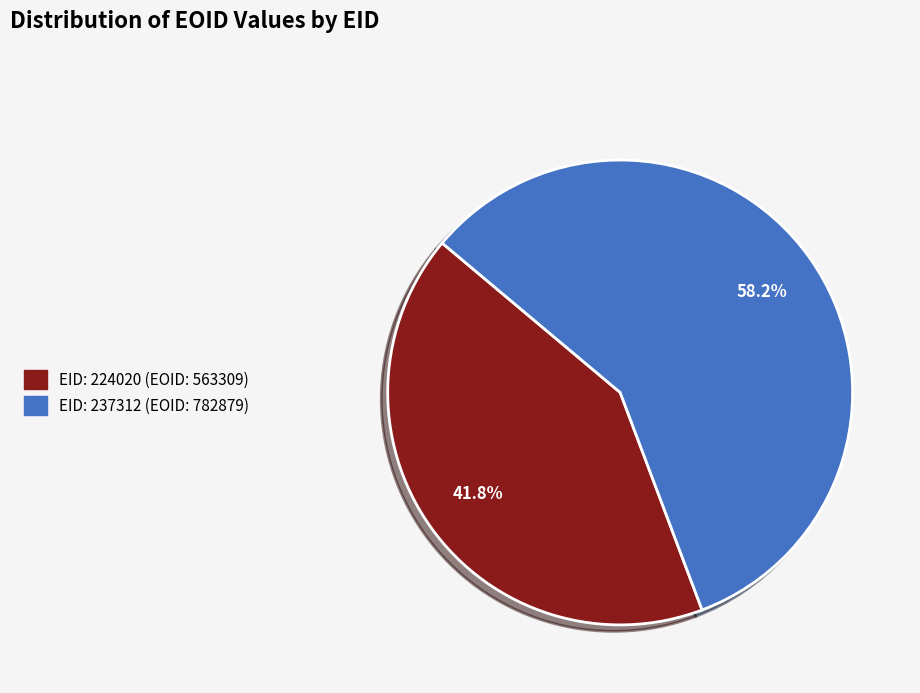

Approximately how many times larger is the value at EID: 224020 (EOID: 563309) compared to EID: 237312 (EOID: 782879)?

0.7